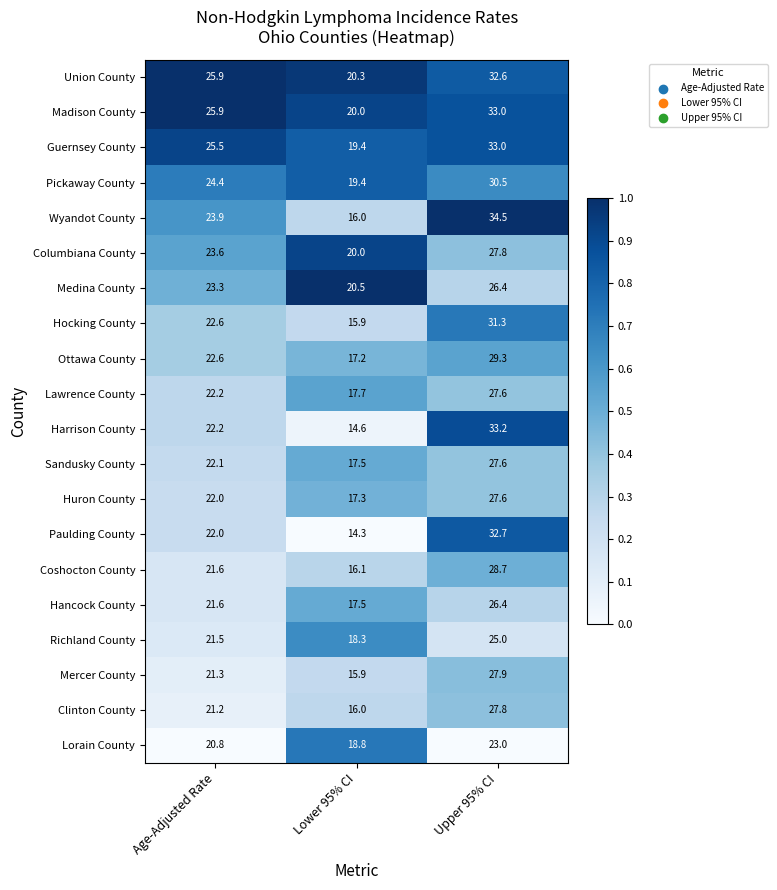

What is the spread (max minus min) of values at Upper 95% CI?

11.5